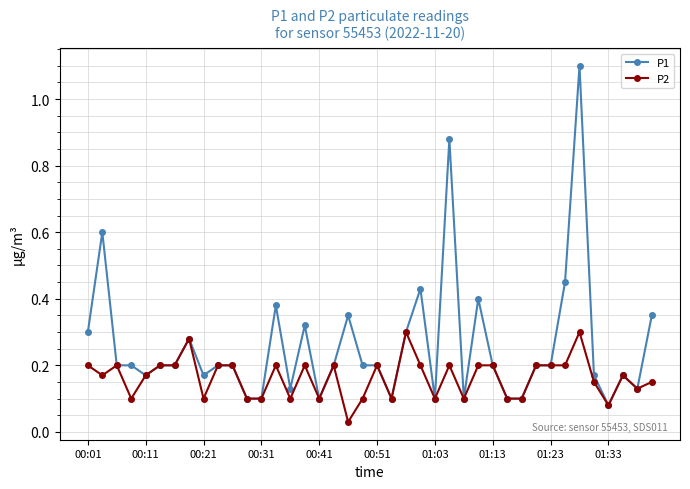

What is the greatest value displayed?

1.1